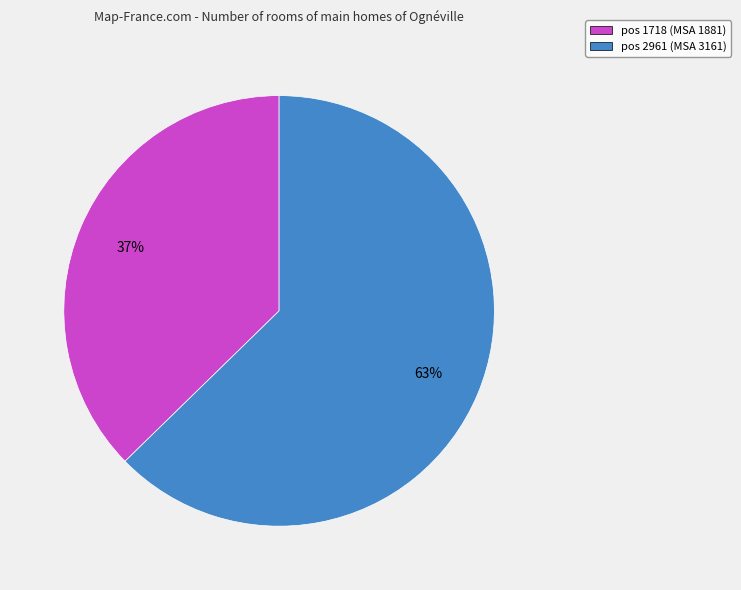

Is there a majority slice in this chart?

Yes